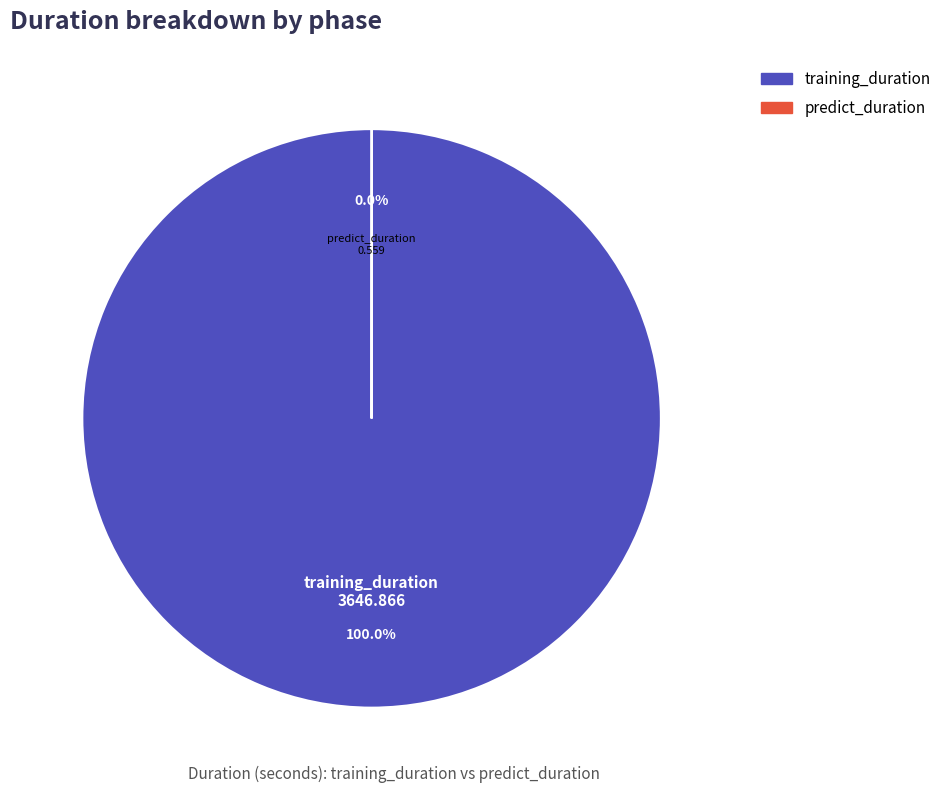

Which category accounts for the majority?

training_duration